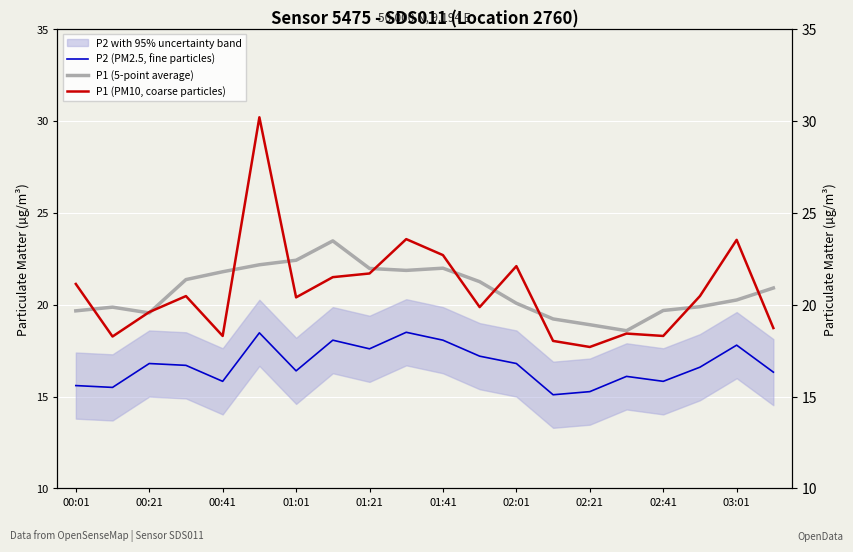

Between 02:21 and 01:21, which is larger?

01:21